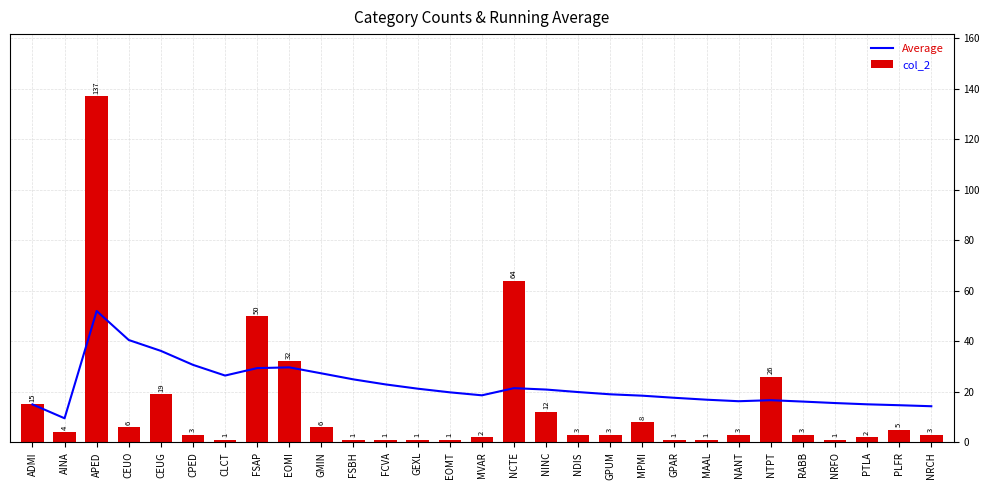

Reading left to right, extract all data points from this chart.

Average: ADMI=15.0	AINA=9.5	APED=52.0	CEUO=40.5	CEUG=36.2	CPED=30.7	CLCT=26.4	FSAP=29.4	EOMI=29.7	GMIN=27.3	FSBH=24.9	FCVA=22.9	GEXL=21.2	EOMT=19.8	MVAR=18.6	NCTE=21.4	NINC=20.9	NDIS=19.9	GPUM=19.0	MPMI=18.4	GPAR=17.6	MAAL=16.9	NANT=16.3	NTPT=16.7	RABB=16.1	NRFO=15.5	PTLA=15.0	PLFR=14.7	NRCH=14.3
col_2: ADMI=15.0	AINA=4.0	APED=137.0	CEUO=6.0	CEUG=19.0	CPED=3.0	CLCT=1.0	FSAP=50.0	EOMI=32.0	GMIN=6.0	FSBH=1.0	FCVA=1.0	GEXL=1.0	EOMT=1.0	MVAR=2.0	NCTE=64.0	NINC=12.0	NDIS=3.0	GPUM=3.0	MPMI=8.0	GPAR=1.0	MAAL=1.0	NANT=3.0	NTPT=26.0	RABB=3.0	NRFO=1.0	PTLA=2.0	PLFR=5.0	NRCH=3.0